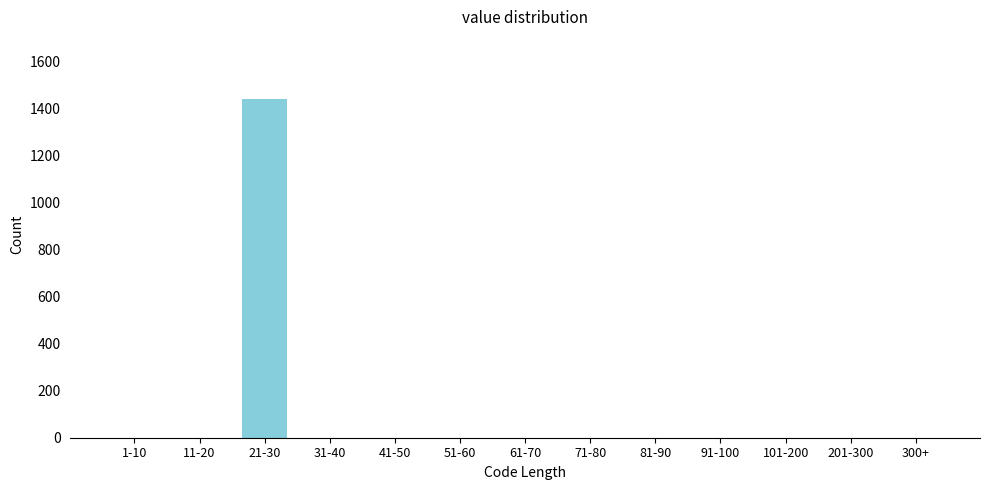

Reading right to left, transcribe all the data shown in this chart.

300+=0	201-300=0	101-200=0	91-100=0	81-90=0	71-80=0	61-70=0	51-60=0	41-50=0	31-40=0	21-30=1438	11-20=0	1-10=0